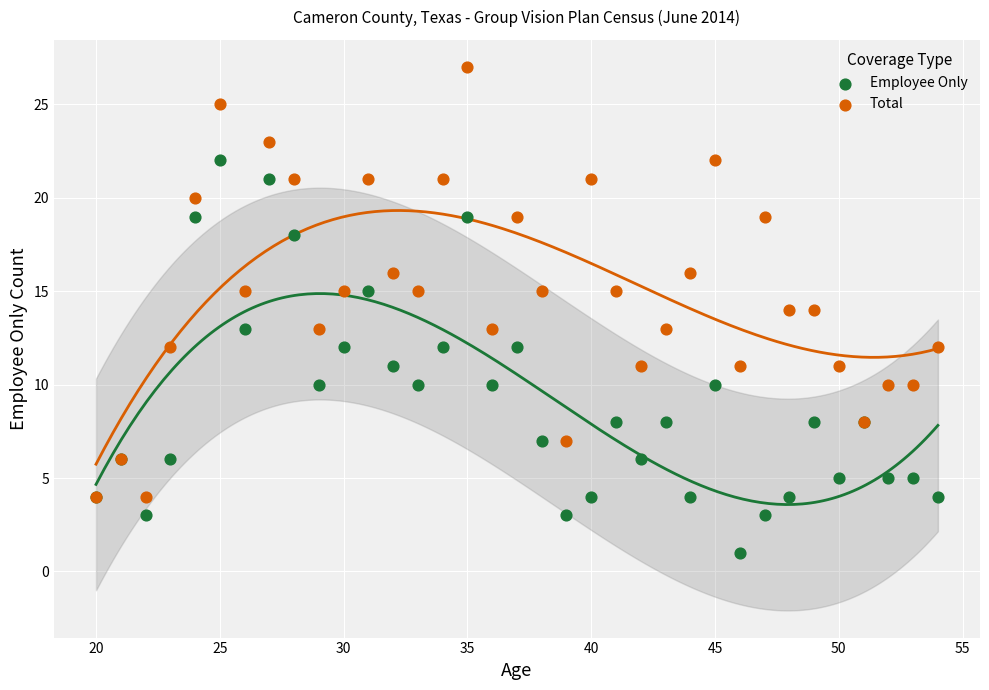

Which series reaches the maximum Y coordinate?

Total